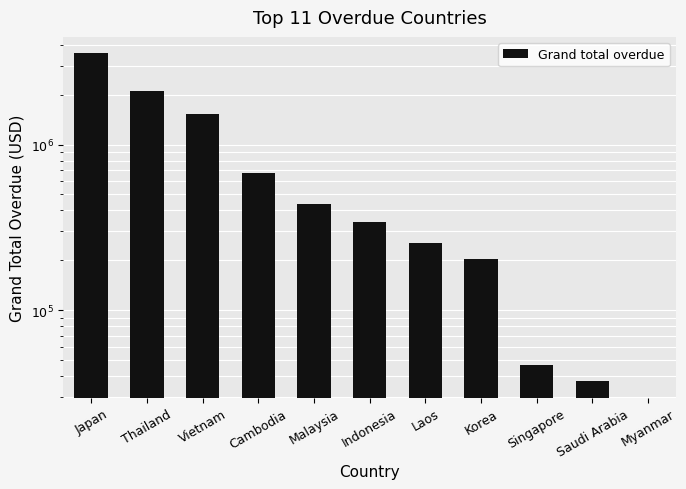

What is the value of the 1st bar from the left?

3557815.0